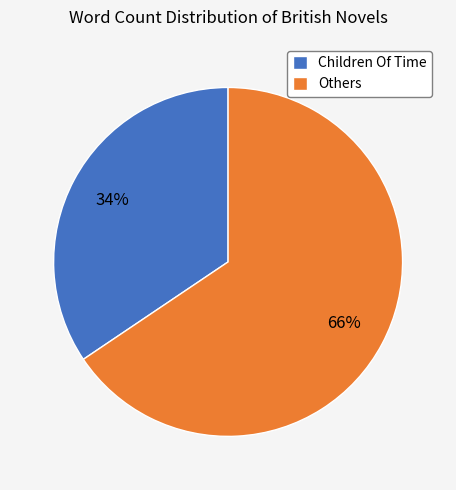

Do Children Of Time and Others together represent more than half of the pie?

Yes